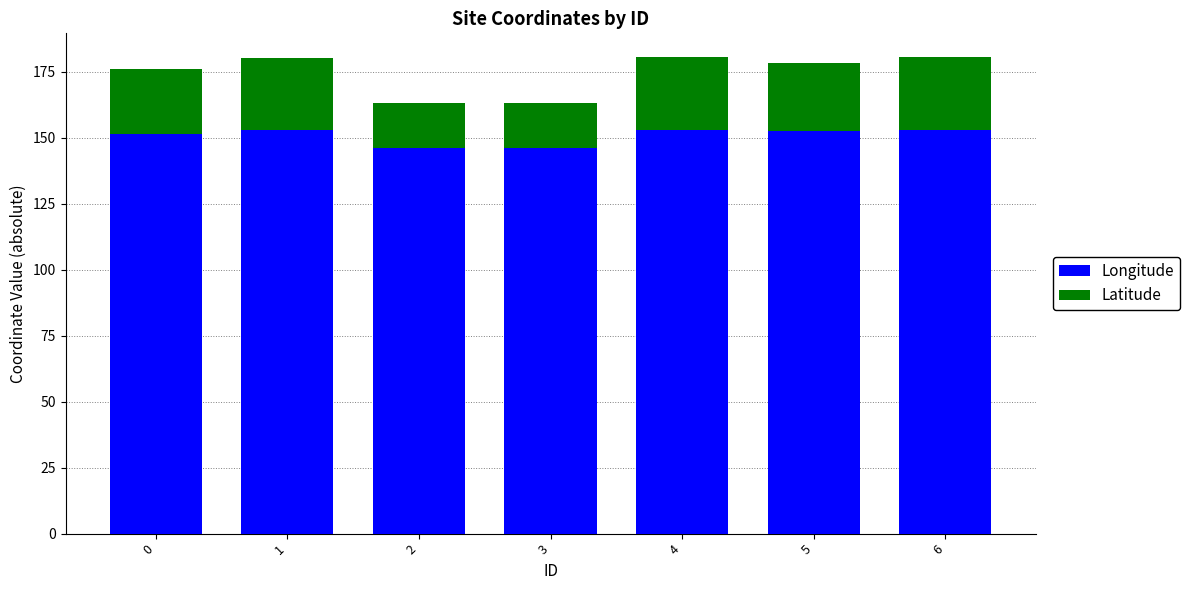

What is the sum of the Longitude values at 5 and 6?

305.6